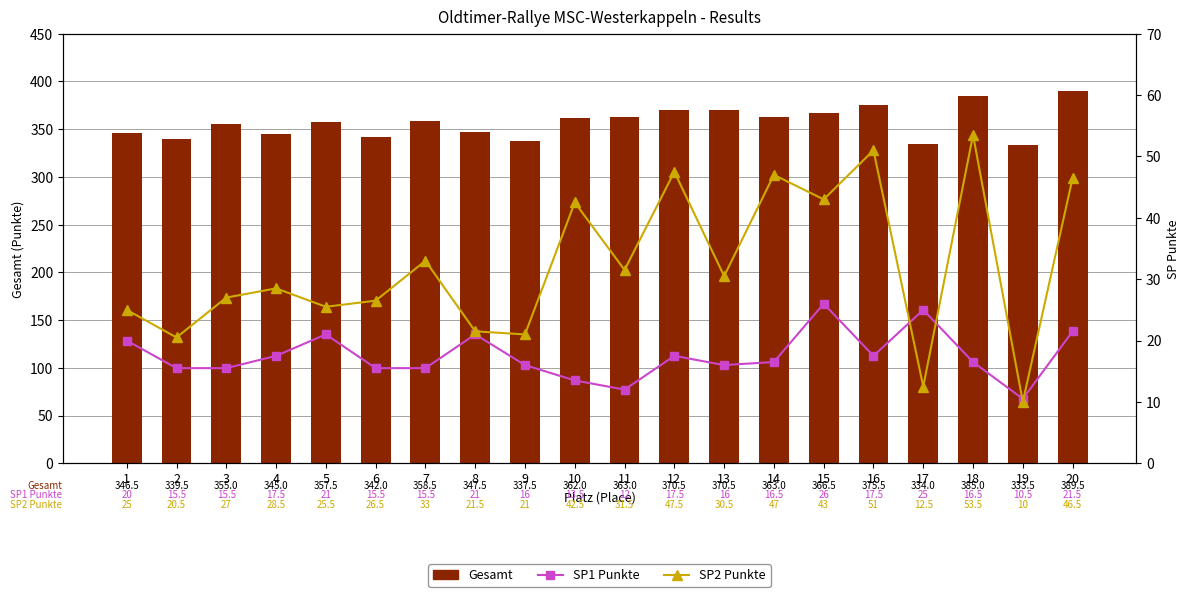

Reading left to right, transcribe all the data shown in this chart.

Gesamt: 346.5	339.5	355.0	345.0	357.5	342.0	358.5	347.5	337.5	362.0	363.0	370.5	370.5	363.0	366.5	375.5	334.0	385.0	333.5	389.5
SP1 Punkte: 20.0	15.5	15.5	17.5	21.0	15.5	15.5	21.0	16.0	13.5	12.0	17.5	16.0	16.5	26.0	17.5	25.0	16.5	10.5	21.5
SP2 Punkte: 25.0	20.5	27.0	28.5	25.5	26.5	33.0	21.5	21.0	42.5	31.5	47.5	30.5	47.0	43.0	51.0	12.5	53.5	10.0	46.5